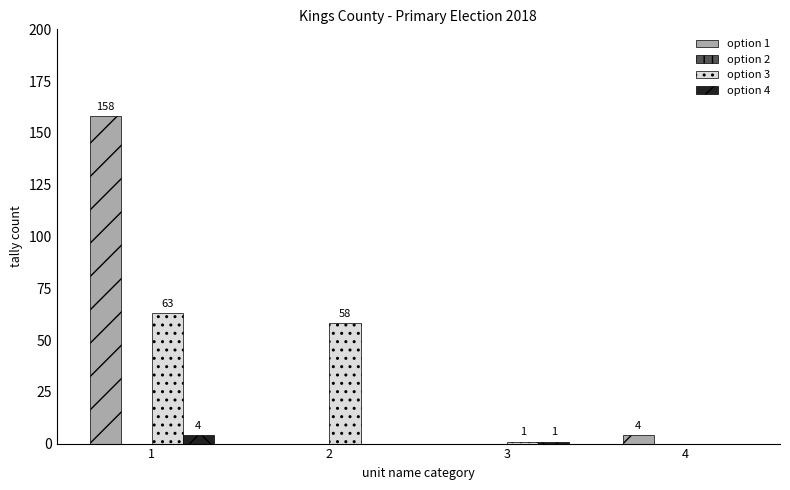

What is the sum of the option 1 values at 4 and 2?

4